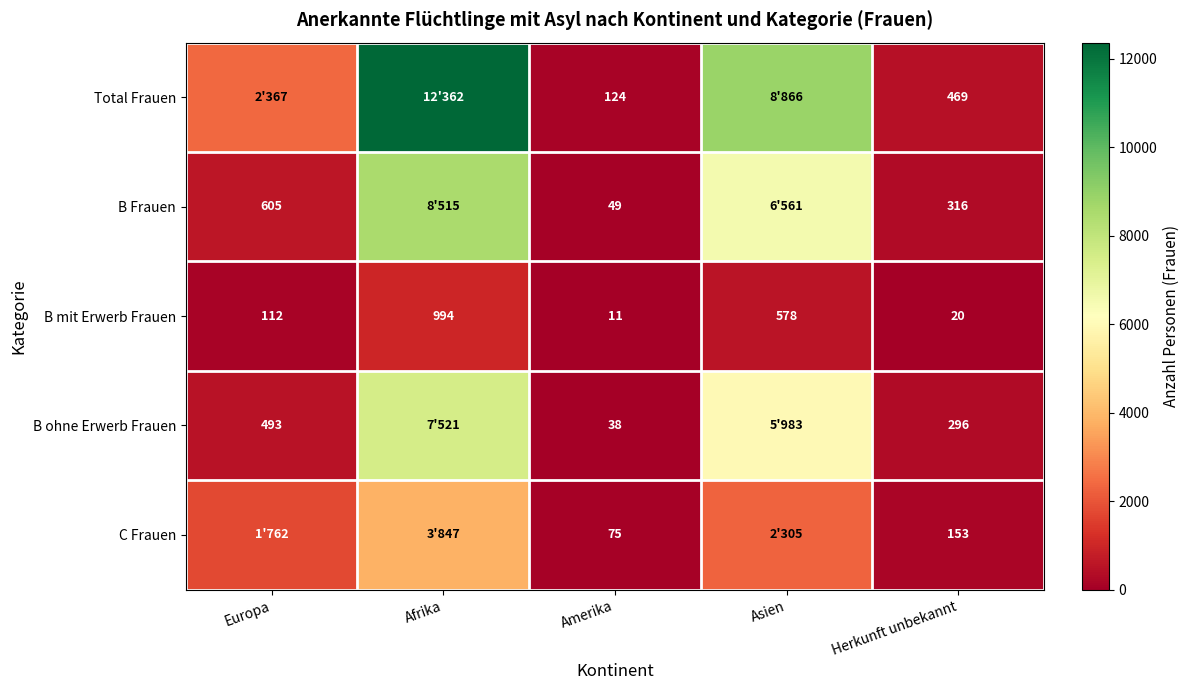

List the labels in order of B mit Erwerb Frauen value, largest first.

Afrika, Asien, Europa, Herkunft unbekannt, Amerika